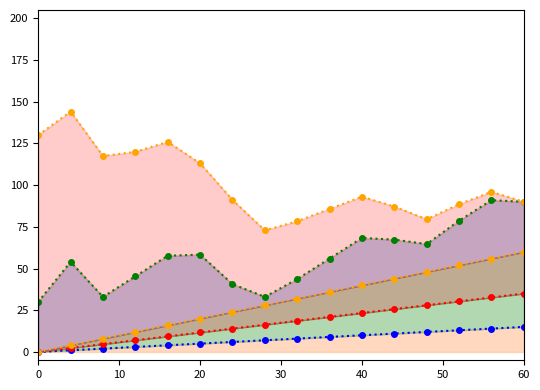

What is the difference between the maximum and minimum values in the pressure line series?

71.3